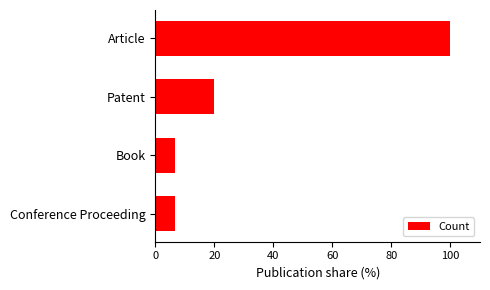

The value at Article is 100.0. True or false?

True